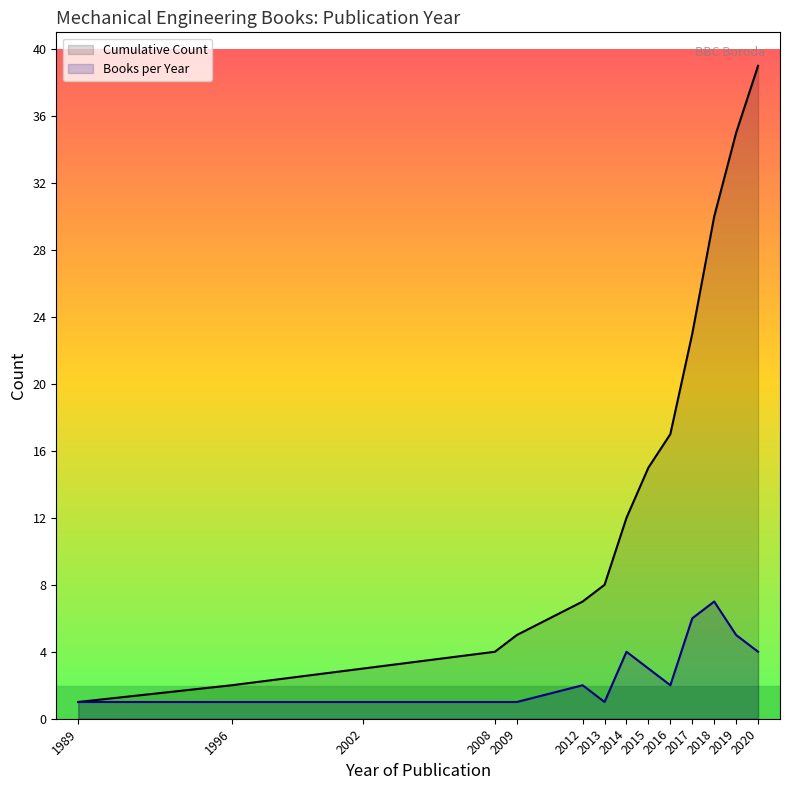

True or false: Cumulative Count has a value of 12 at 2014.

True